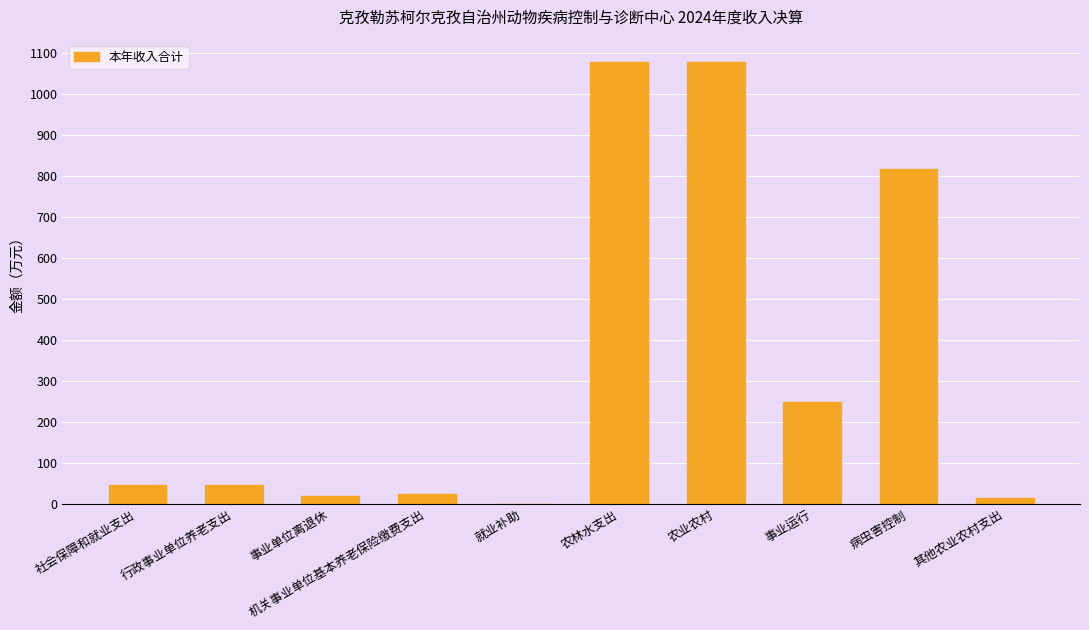

Between 社会保障和就业支出 and 病虫害控制, which is larger?

病虫害控制